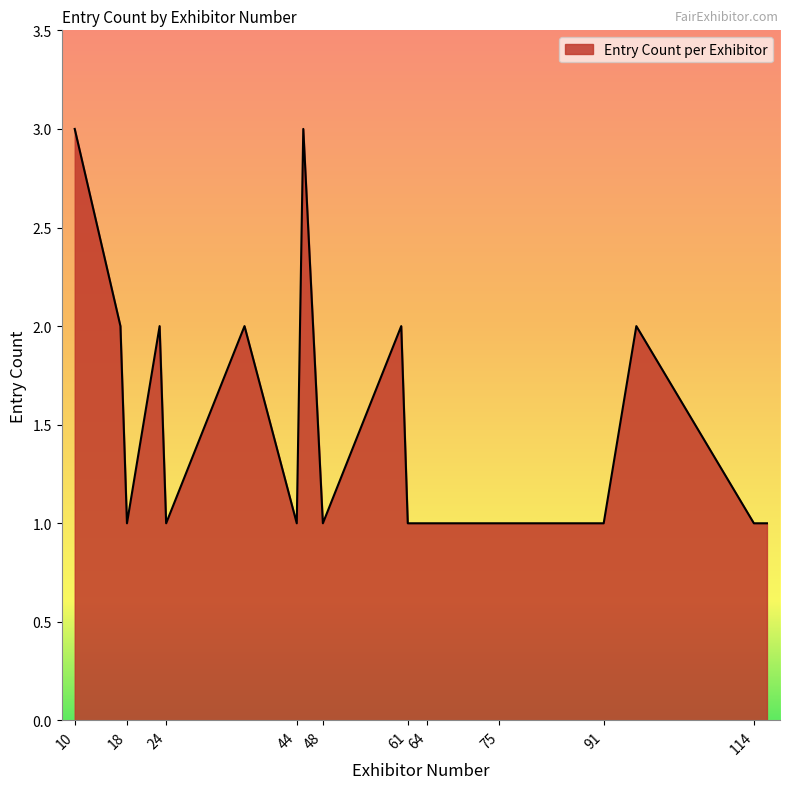

What is the maximum value shown in the chart?

3